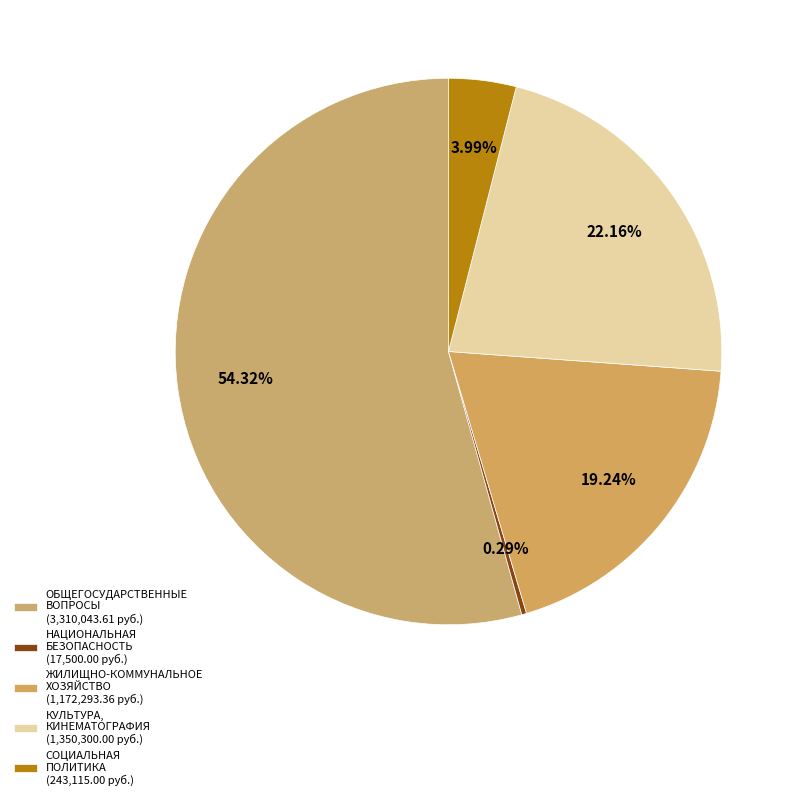

How many segments does this pie chart have?

5